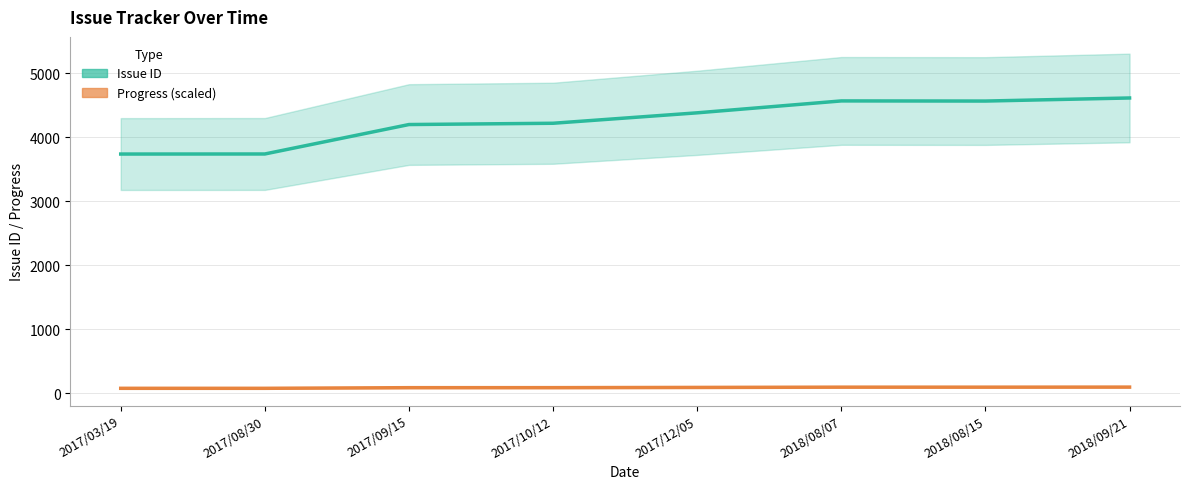

What is the smallest value displayed?

81.0